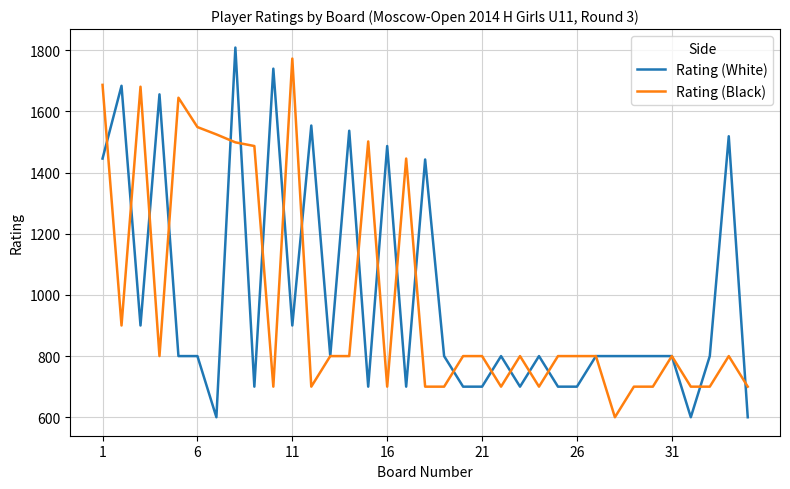

What is the lowest value of the Rating (White) series?

600